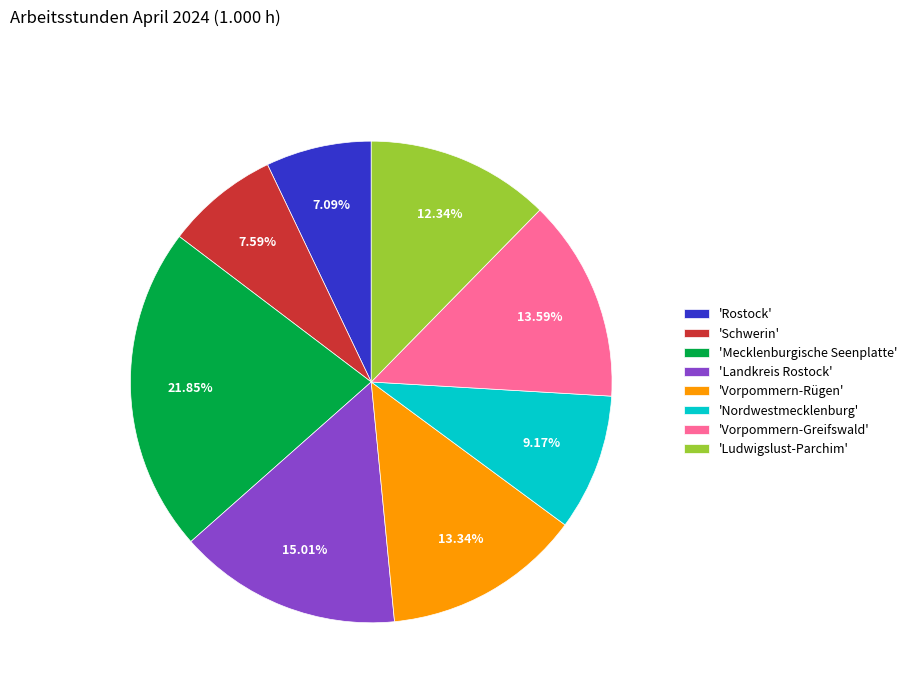

Which slice is the largest?

'Mecklenburgische Seenplatte'